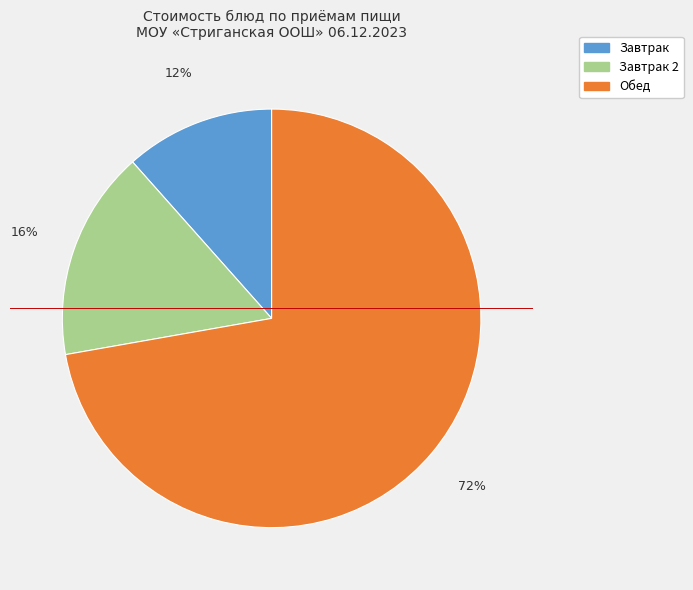

Does any single category account for the majority?

Yes